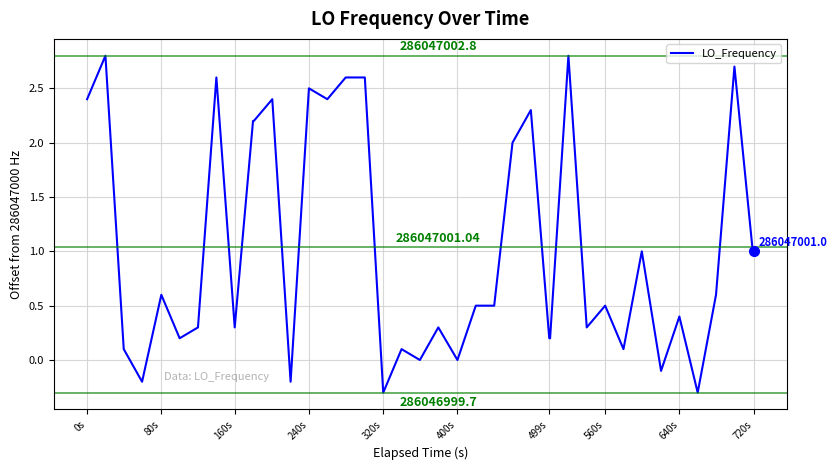

What is the difference between the maximum and minimum values?

3.1